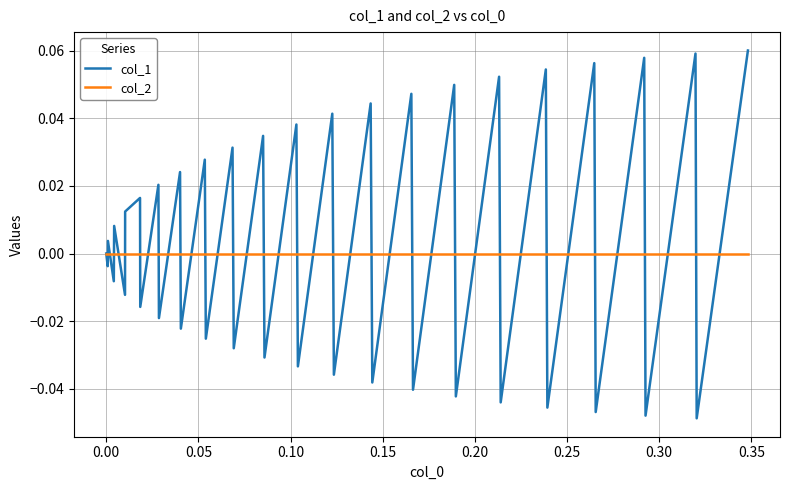

Rank the series by their maximum value, from lowest to highest.

col_2, col_1